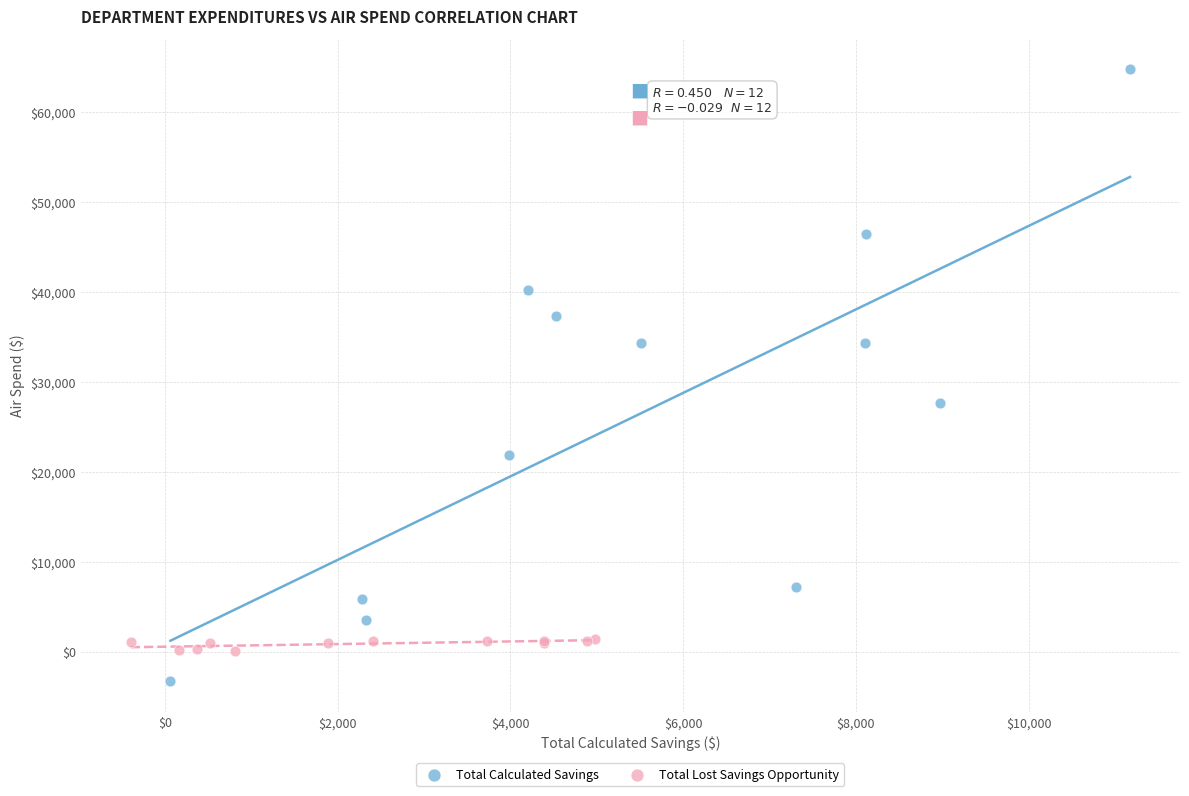

Which series contains the highest Y value?

Total Calculated Savings